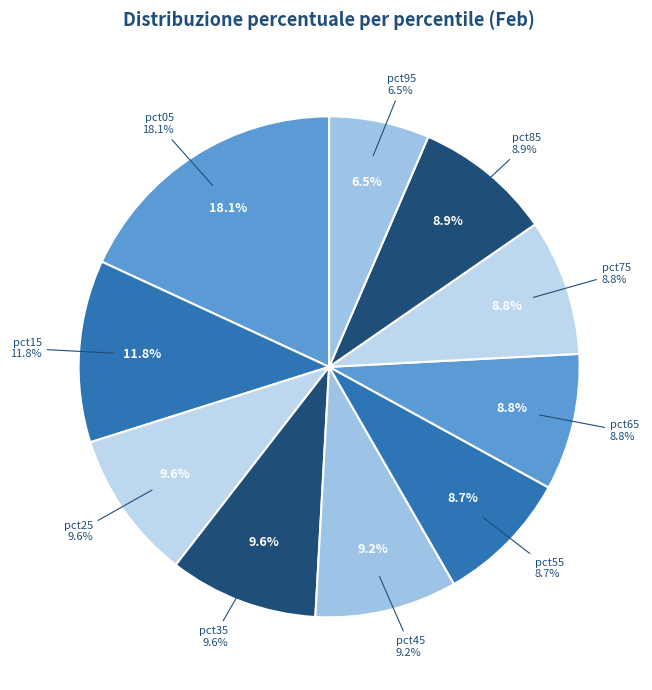

To the nearest percent, what portion does pct95 represent?

6%